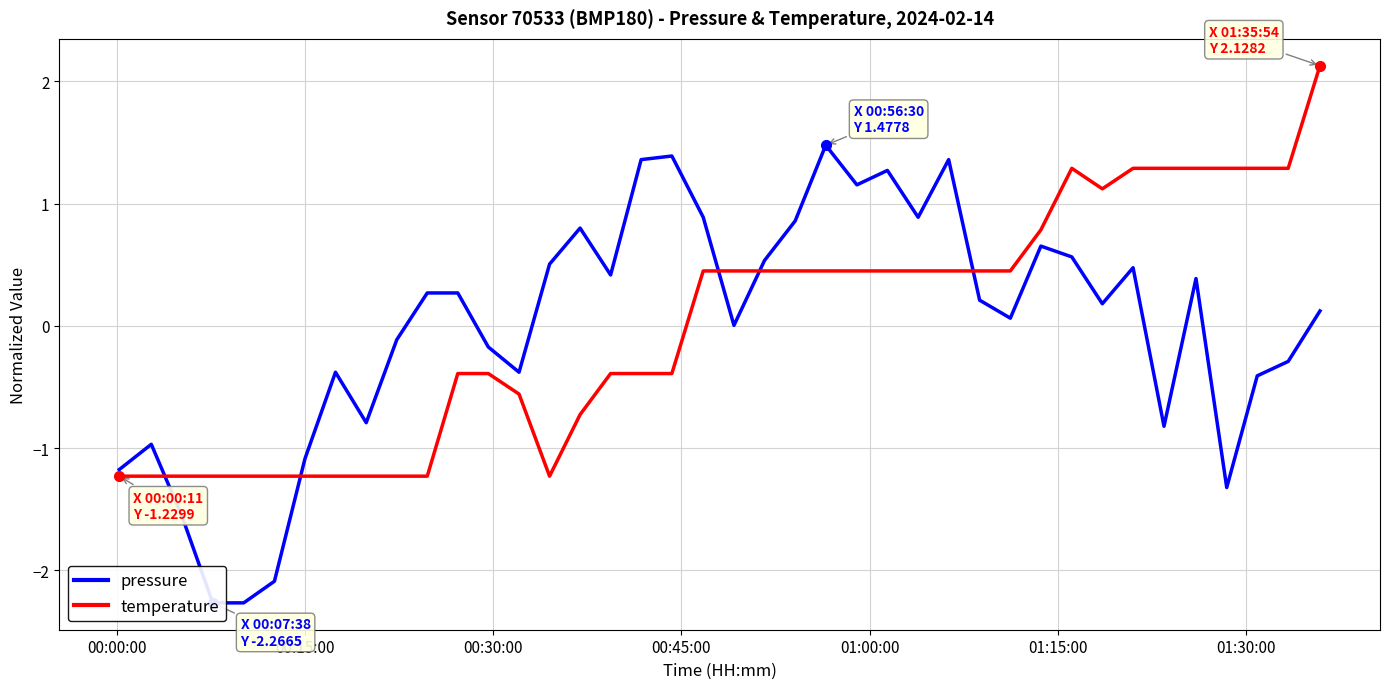

Reading left to right, transcribe all the data shown in this chart.

pressure: -1.2	-1.0	-1.6	-2.3	-2.3	-2.1	-1.1	-0.4	-0.8	-0.1	0.3	0.3	-0.2	-0.4	0.5	0.8	0.4	1.4	1.4	0.9	0.0	0.5	0.9	1.5	1.2	1.3	0.9	1.4	0.2	0.1	0.7	0.6	0.2	0.5	-0.8	0.4	-1.3	-0.4	-0.3	0.1
temperature: -1.2	-1.2	-1.2	-1.2	-1.2	-1.2	-1.2	-1.2	-1.2	-1.2	-1.2	-0.4	-0.4	-0.6	-1.2	-0.7	-0.4	-0.4	-0.4	0.4	0.4	0.4	0.4	0.4	0.4	0.4	0.4	0.4	0.4	0.4	0.8	1.3	1.1	1.3	1.3	1.3	1.3	1.3	1.3	2.1